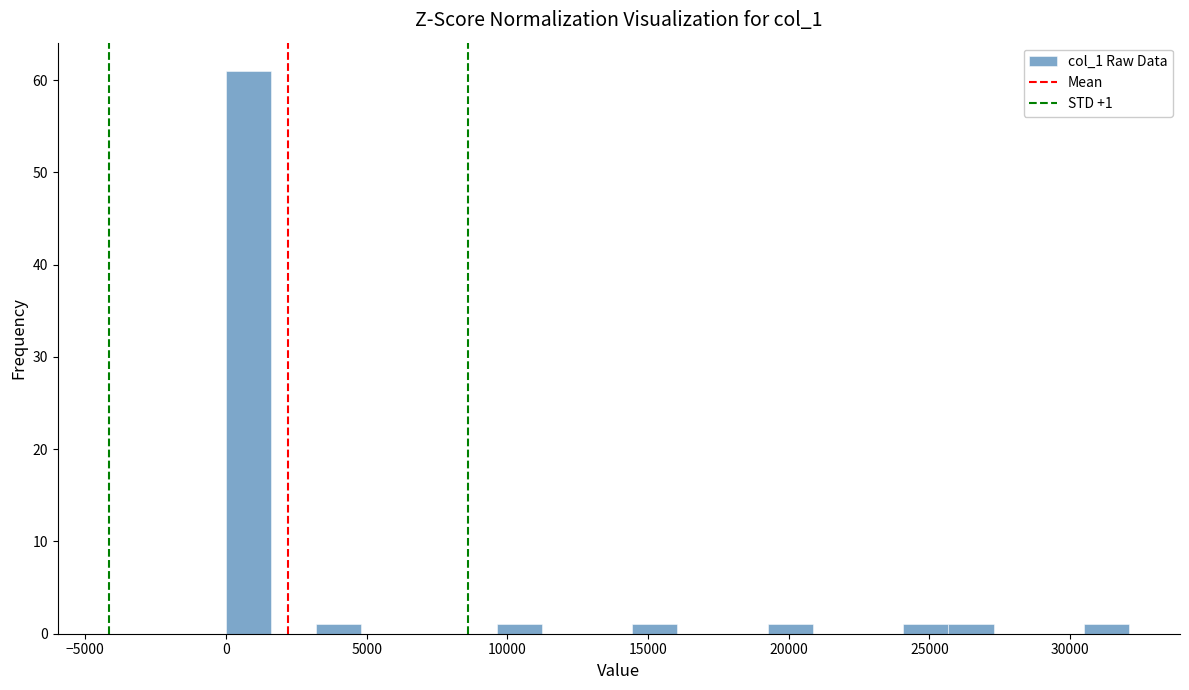

Around what value on the x-axis is the tallest bar? Give the approximate position of its centre, as read against the axis.

1000